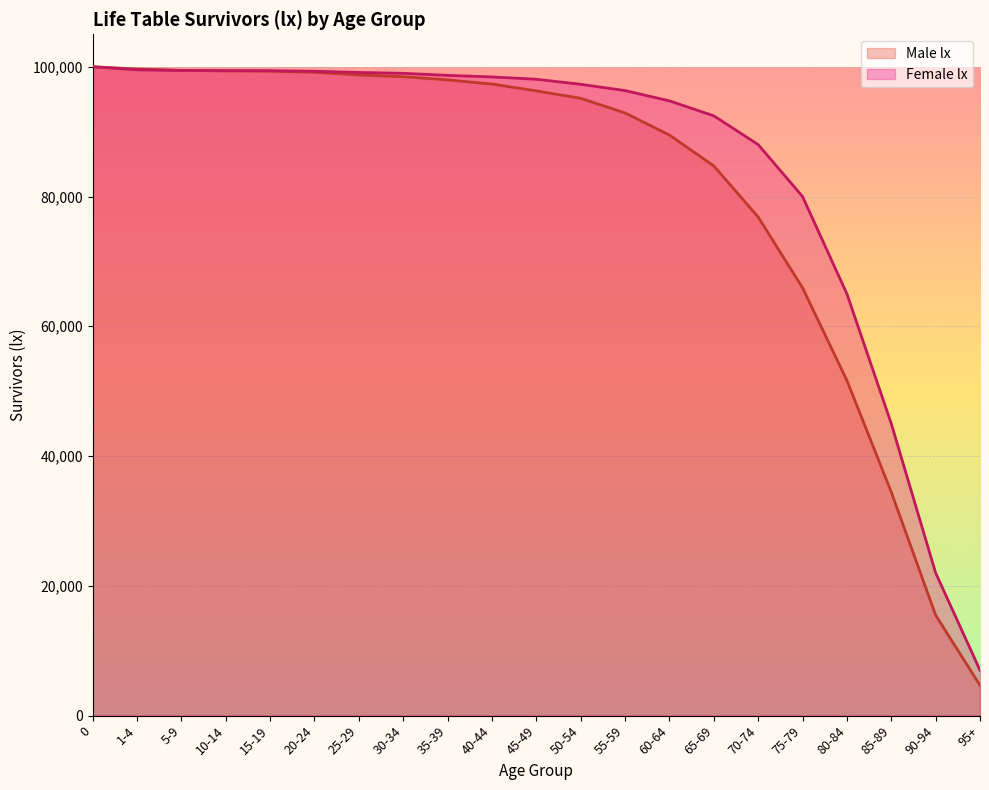

How many intersections are there between Female lx and Male lx?

1